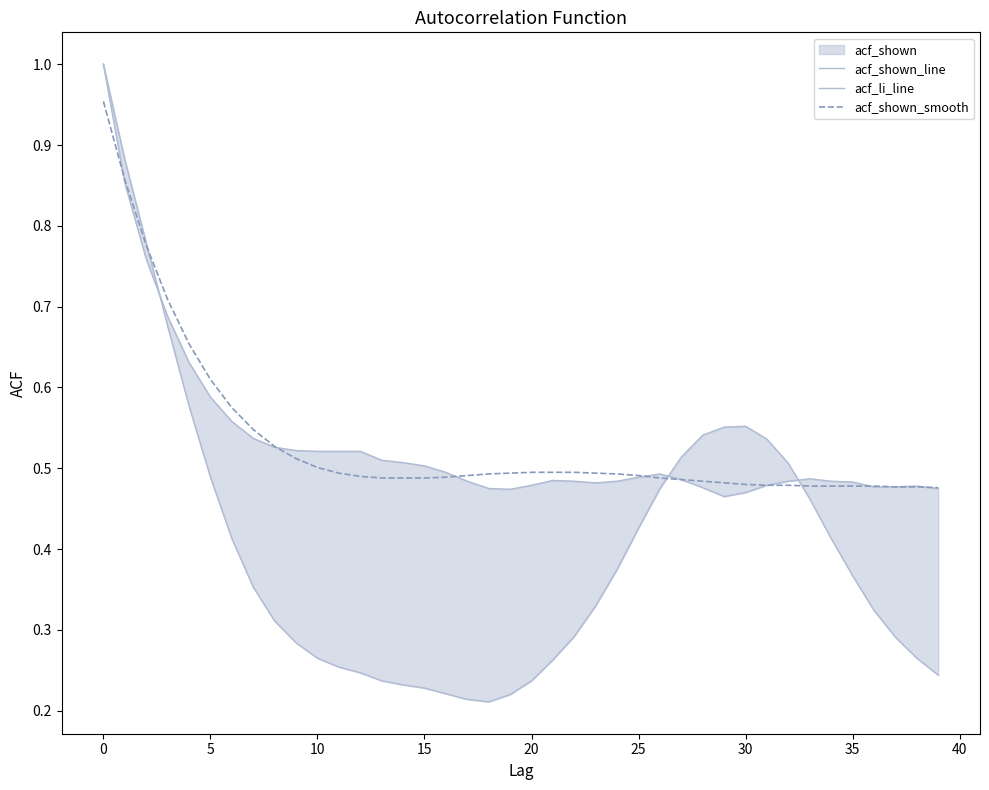

Which series has the largest range (max minus min)?

acf_li_line